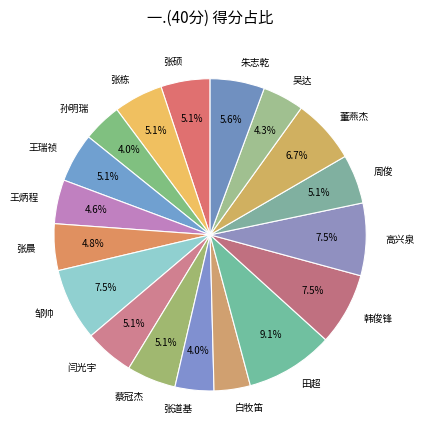

To the nearest percent, what portion does 白牧笛 represent?

4%